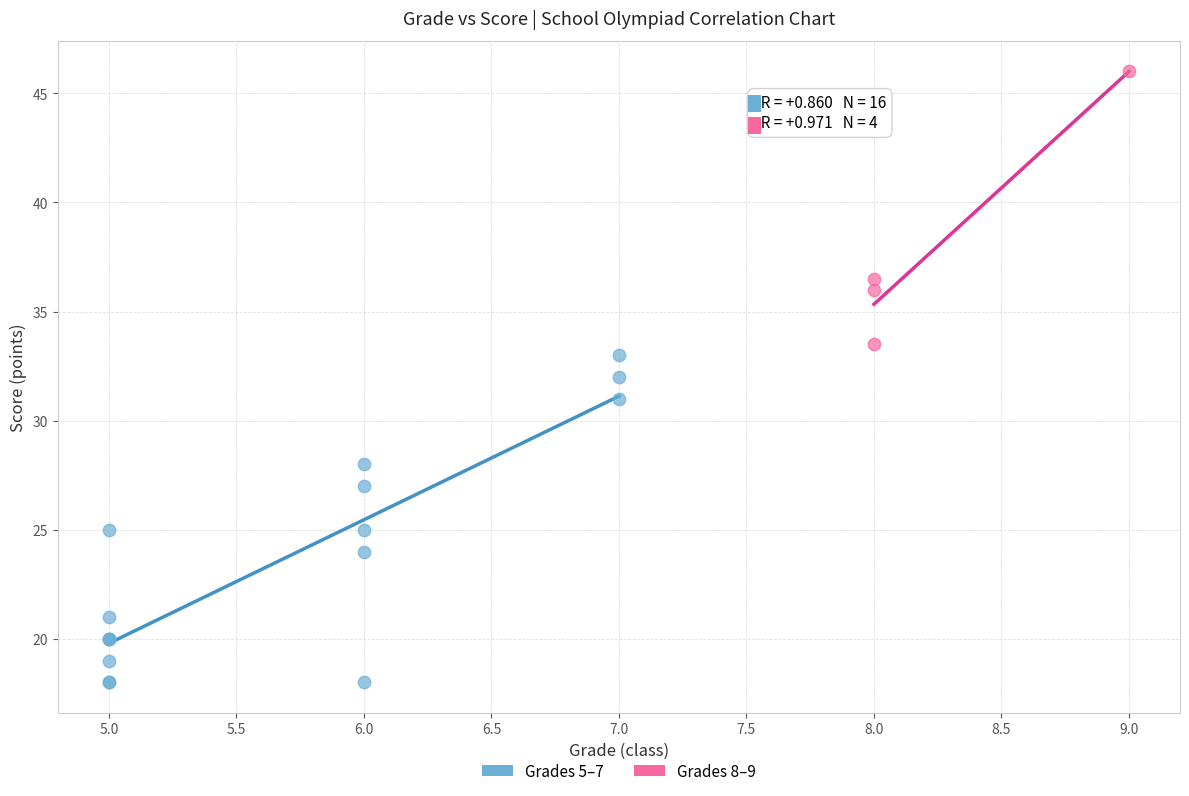

Which series has the widest spread of Y values?

Grades 5–7